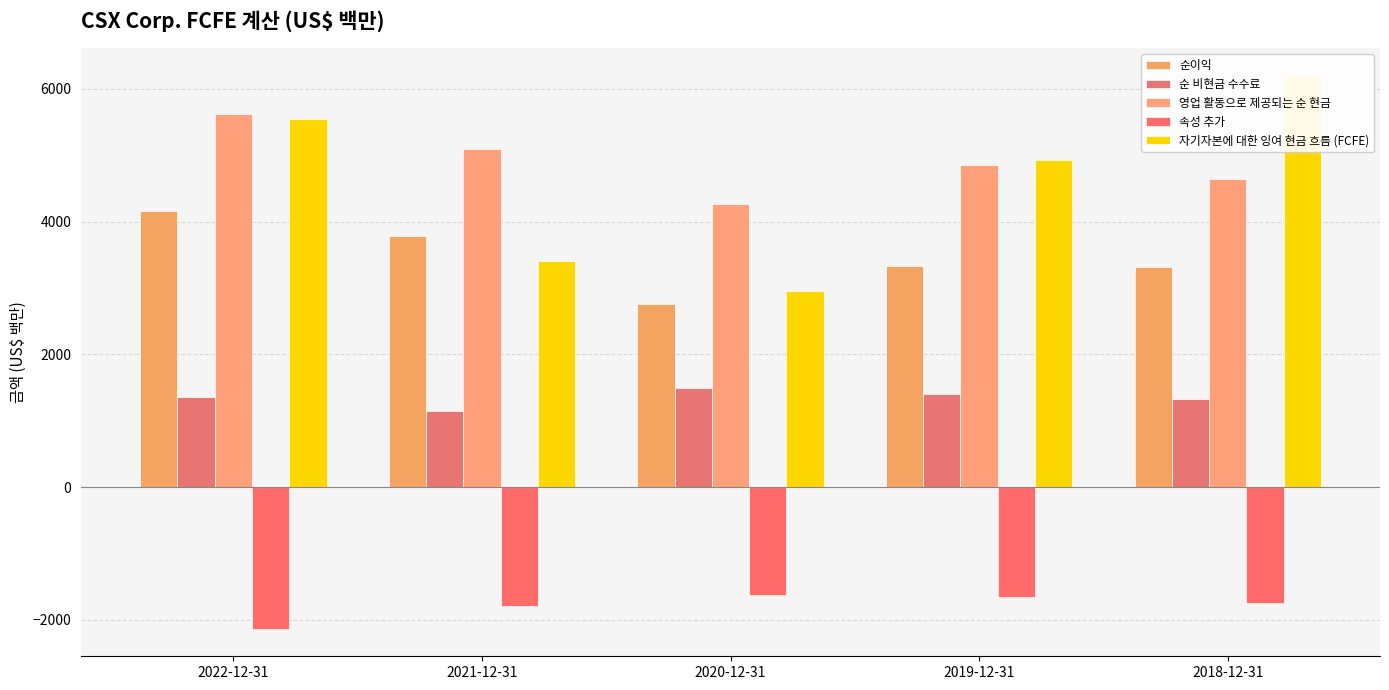

What is the difference between the second highest and second lowest values in the 자기자본에 대한 잉여 현금 흐름 (FCFE) series?

2135